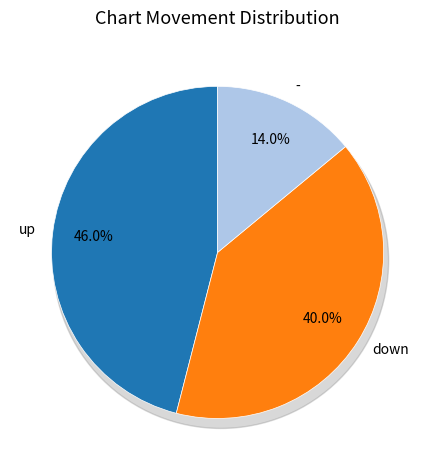

The up slice represents 53% of the pie. True or false?

False